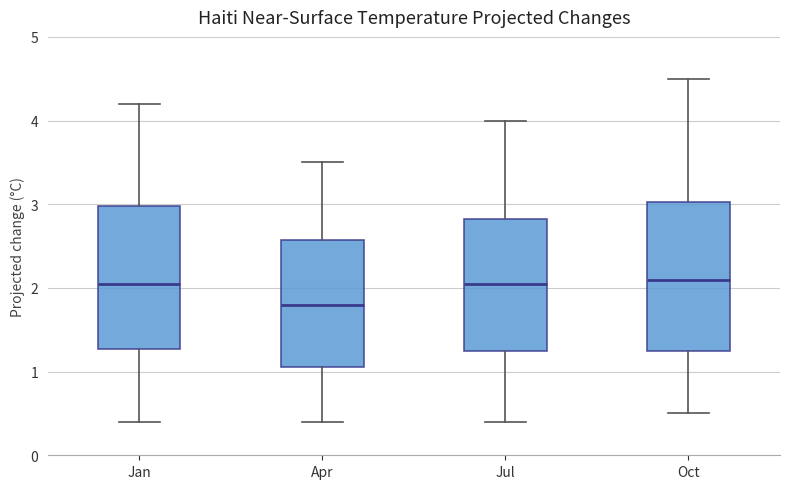

Reading left to right, read every box against the y-axis: the position of its median line, the range the box covers, and the ends of its whiskers. The values are not printed on the chart, so give them approximately, as read against the axis.

Jan: median 2.1, box 1.3 to 3.0, whiskers 0.4 to 4.2
Apr: median 1.8, box 1.1 to 2.6, whiskers 0.4 to 3.5
Jul: median 2.1, box 1.3 to 2.8, whiskers 0.4 to 4.0
Oct: median 2.1, box 1.3 to 3.0, whiskers 0.5 to 4.5